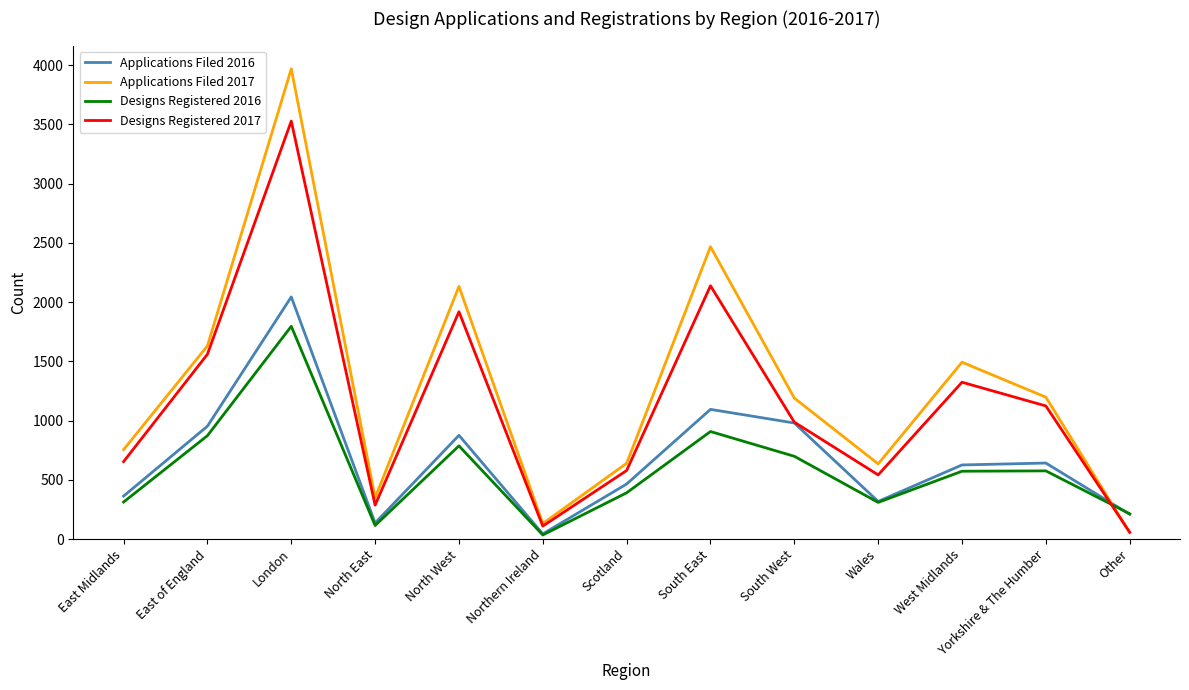

True or false: Designs Registered 2017 and Designs Registered 2016 intersect in this chart.

True